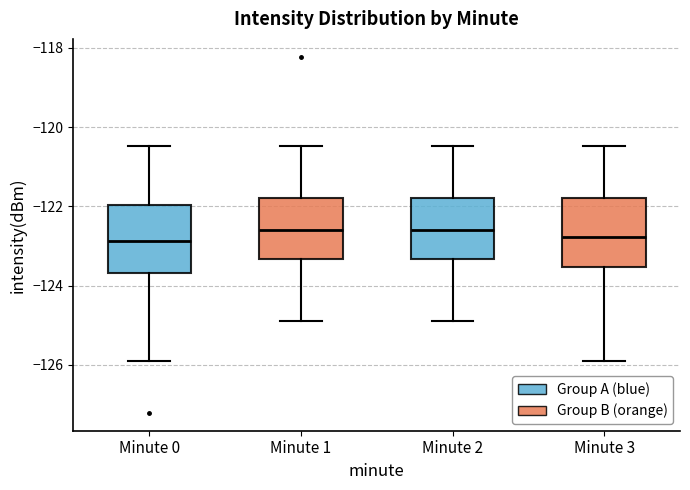

Reading left to right, read every box against the y-axis: the position of its median line, the range the box covers, and the ends of its whiskers. The values are not printed on the chart, so give them approximately, as read against the axis.

Minute 0: median -122.8, box -123.6 to -122.0, whiskers -126.0 to -120.4
Minute 1: median -122.6, box -123.4 to -121.8, whiskers -124.8 to -120.4
Minute 2: median -122.6, box -123.4 to -121.8, whiskers -124.8 to -120.4
Minute 3: median -122.8, box -123.6 to -121.8, whiskers -126.0 to -120.4